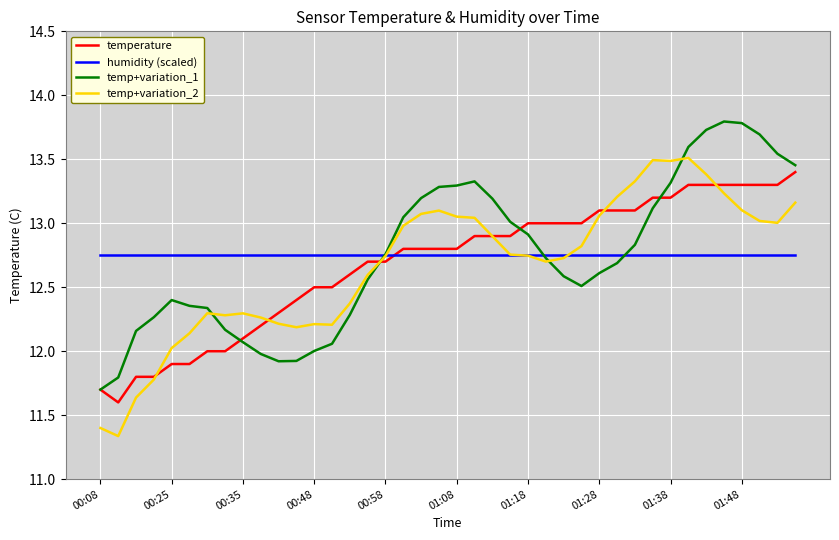

What is the maximum value for temperature?

13.4